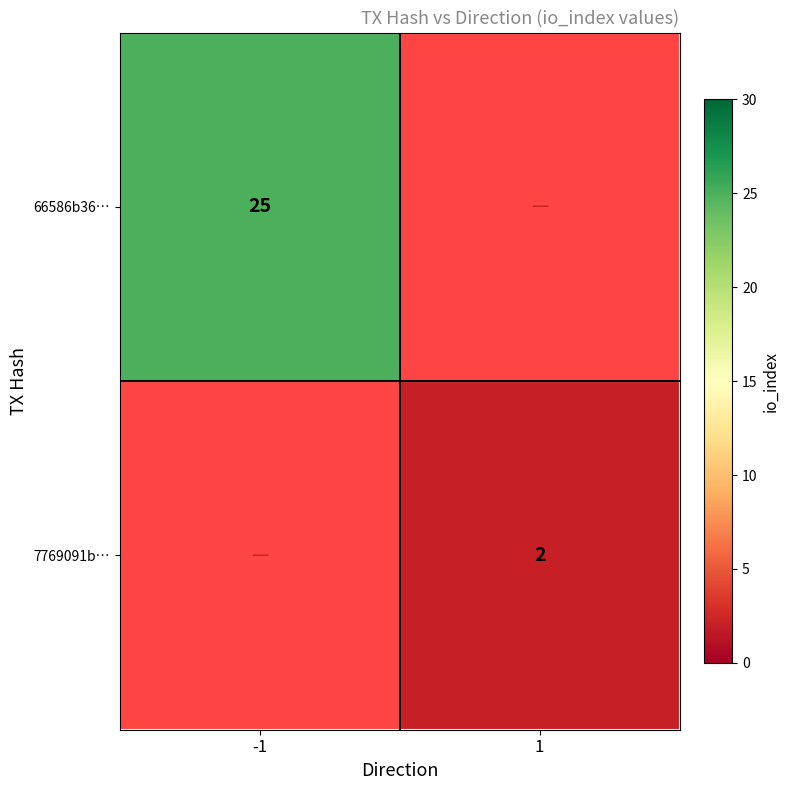

Is the value of 7769091b… at 1 greater than the value of 66586b36… at -1?

No